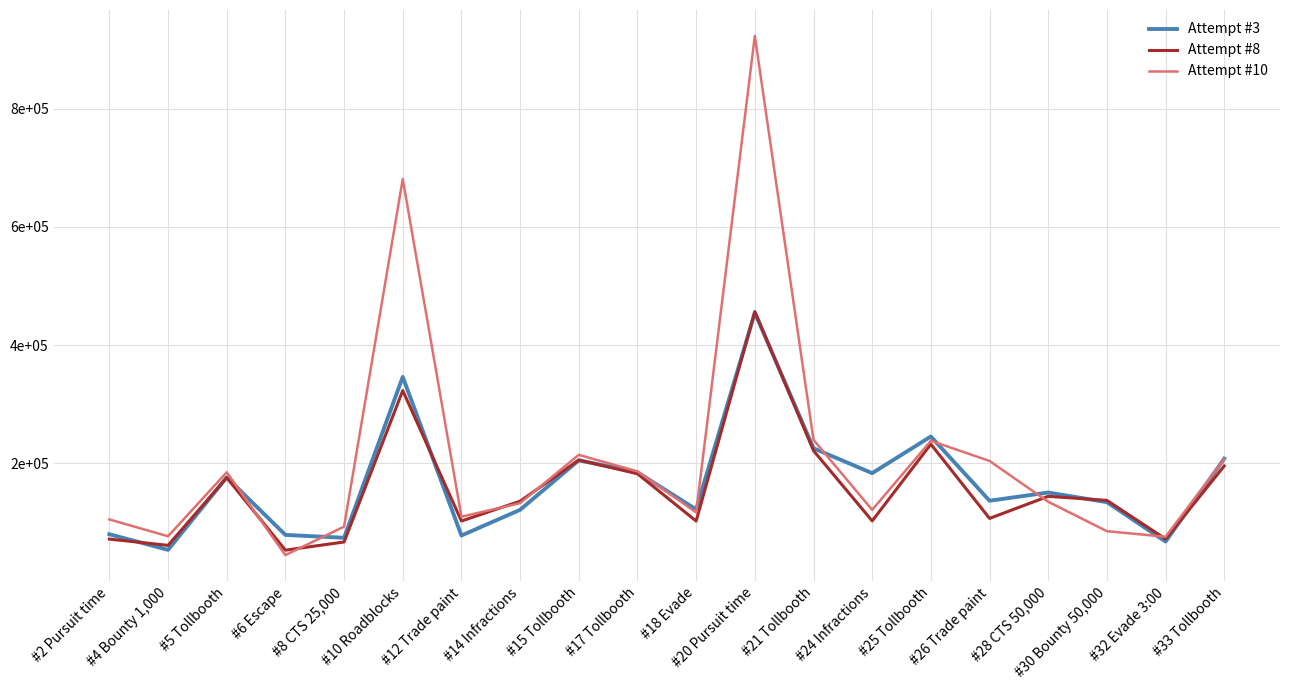

Is the value of Attempt #8 at #2 Pursuit time greater than the value of Attempt #3 at #17 Tollbooth?

No